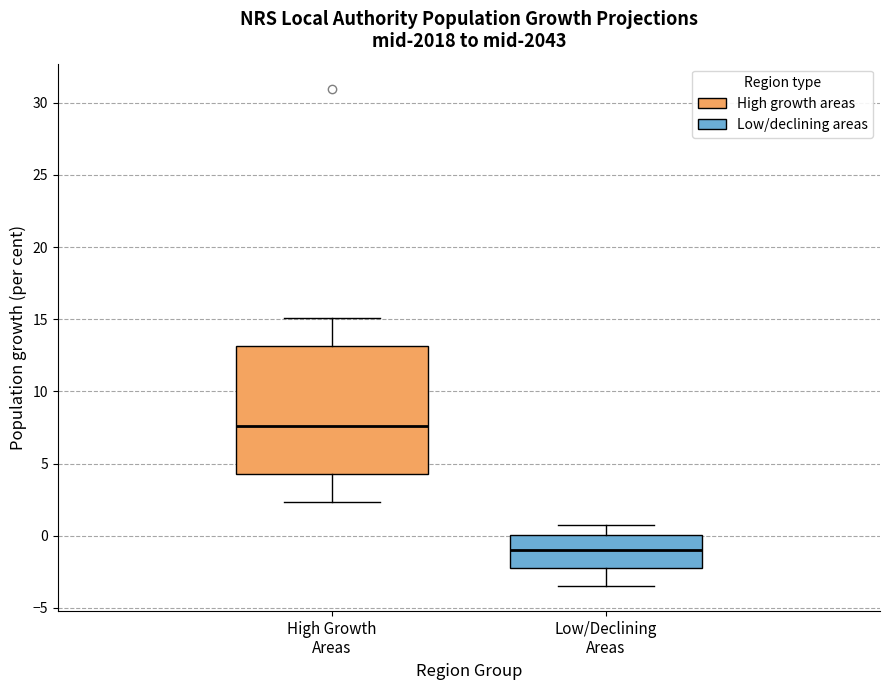

Where does the upper whisker of the box for Low/Declining Areas end on the y-axis? The values are not printed on the chart, so give them approximately, as read against the axis.

1.0